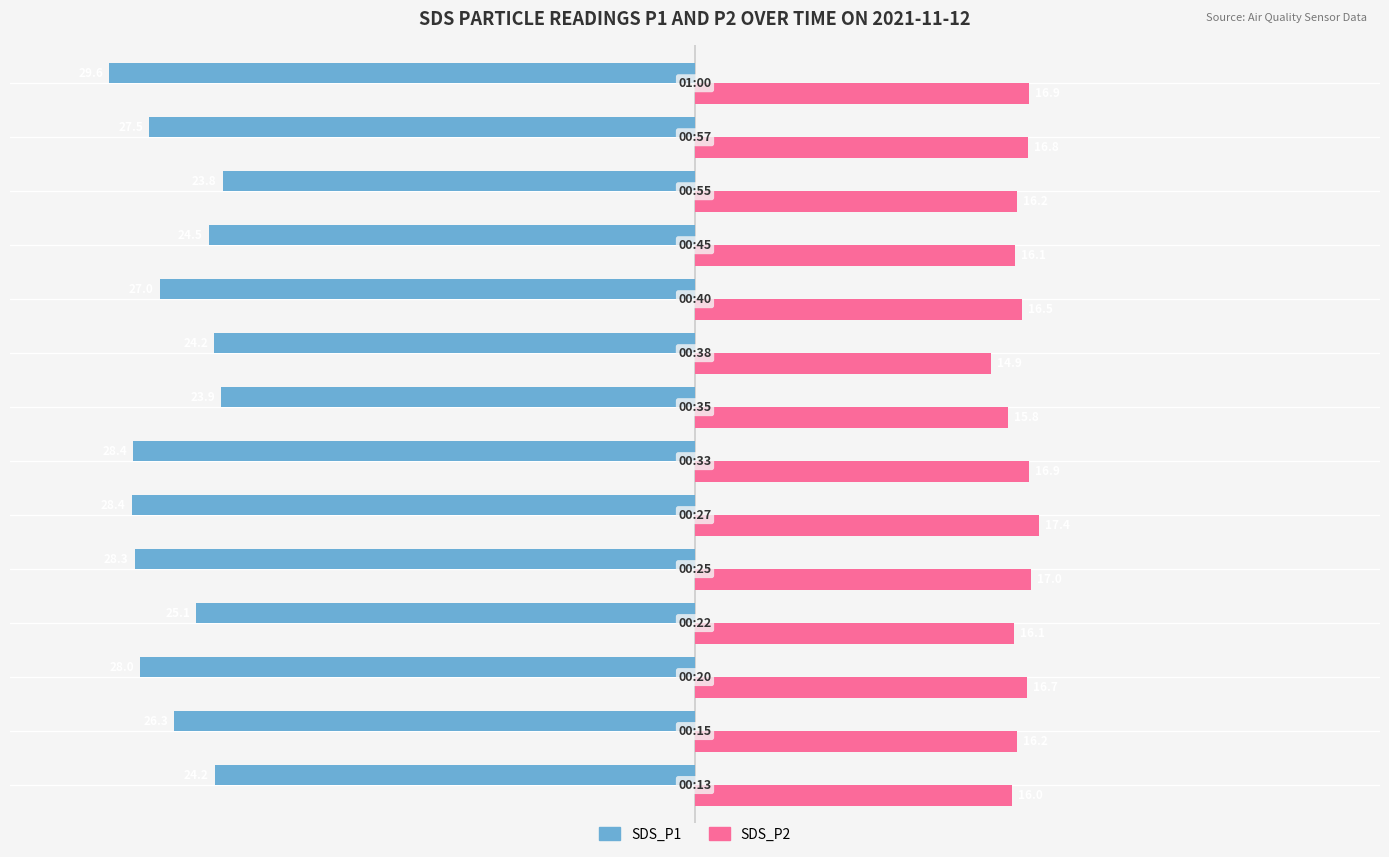

Rank the series by their average value, from highest to lowest.

SDS_P2, SDS_P1